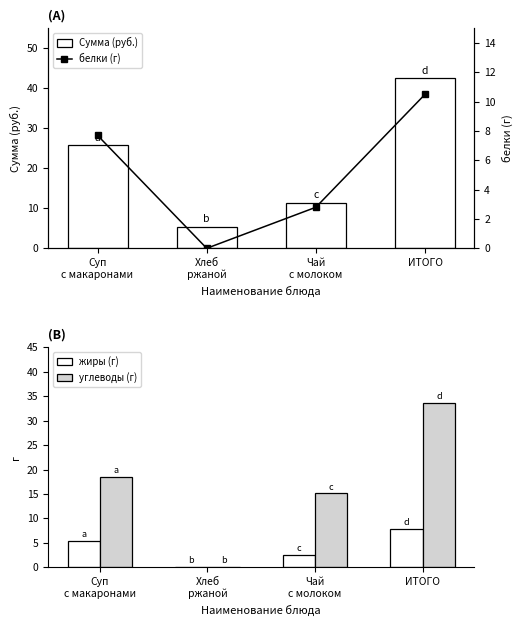

True or false: Сумма (руб.) has a value of 41.2 at Суп
с макаронами.

False